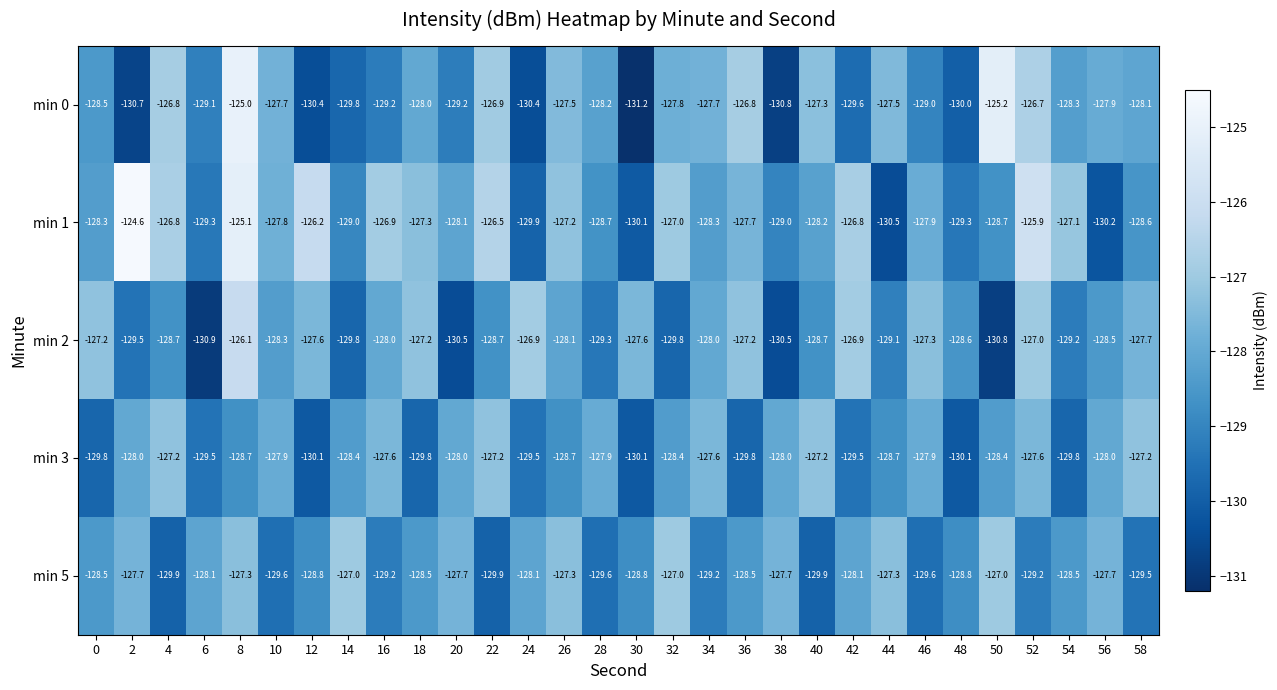

Is it true that min 1 equals -190.1 at 4?

False